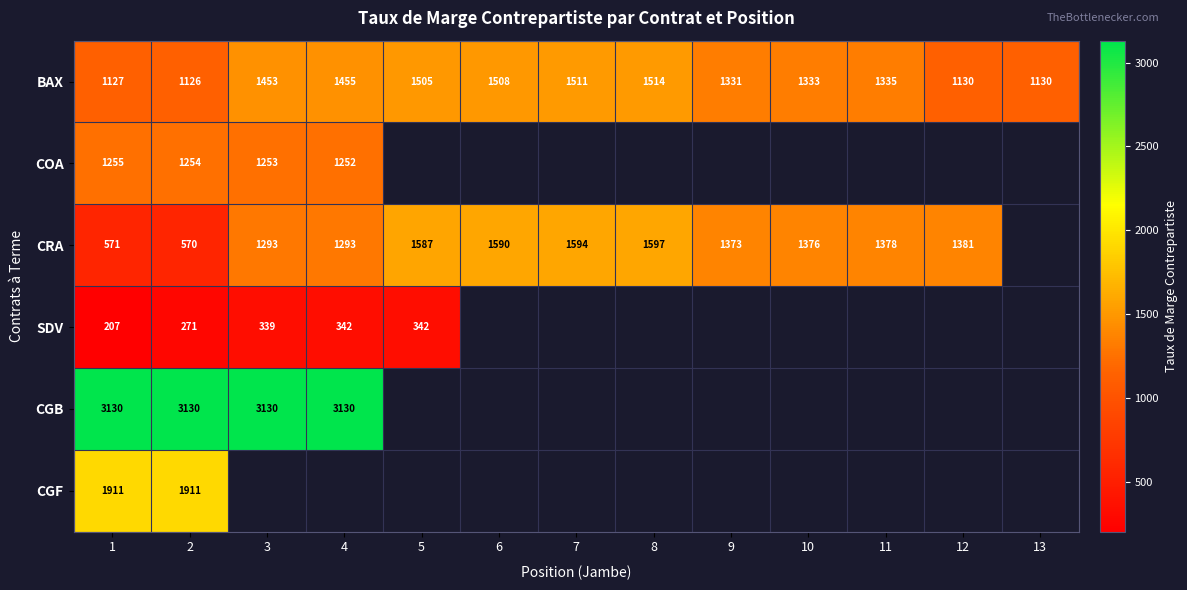

The BAX series shows 2117 at 10. True or false?

False